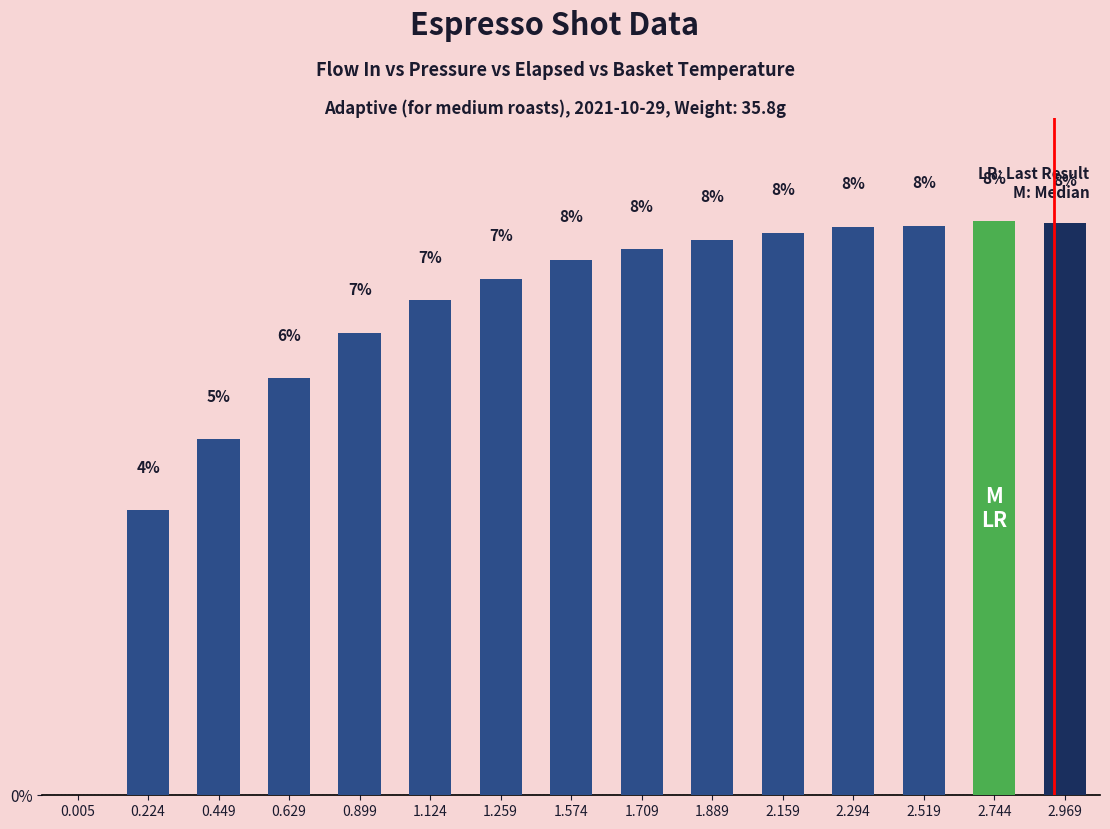

What is the value of the 5th bar from the left?

6.6